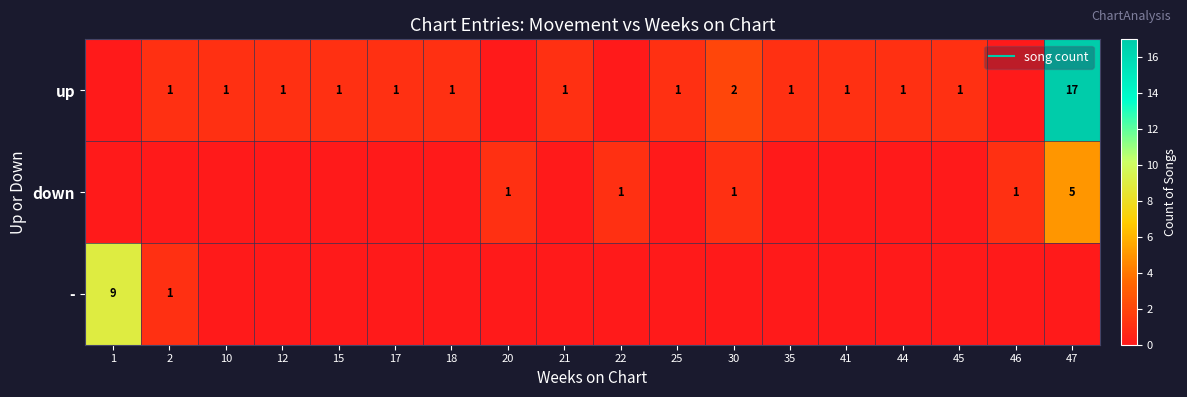

Which series changed the most between 1 and 22?

-